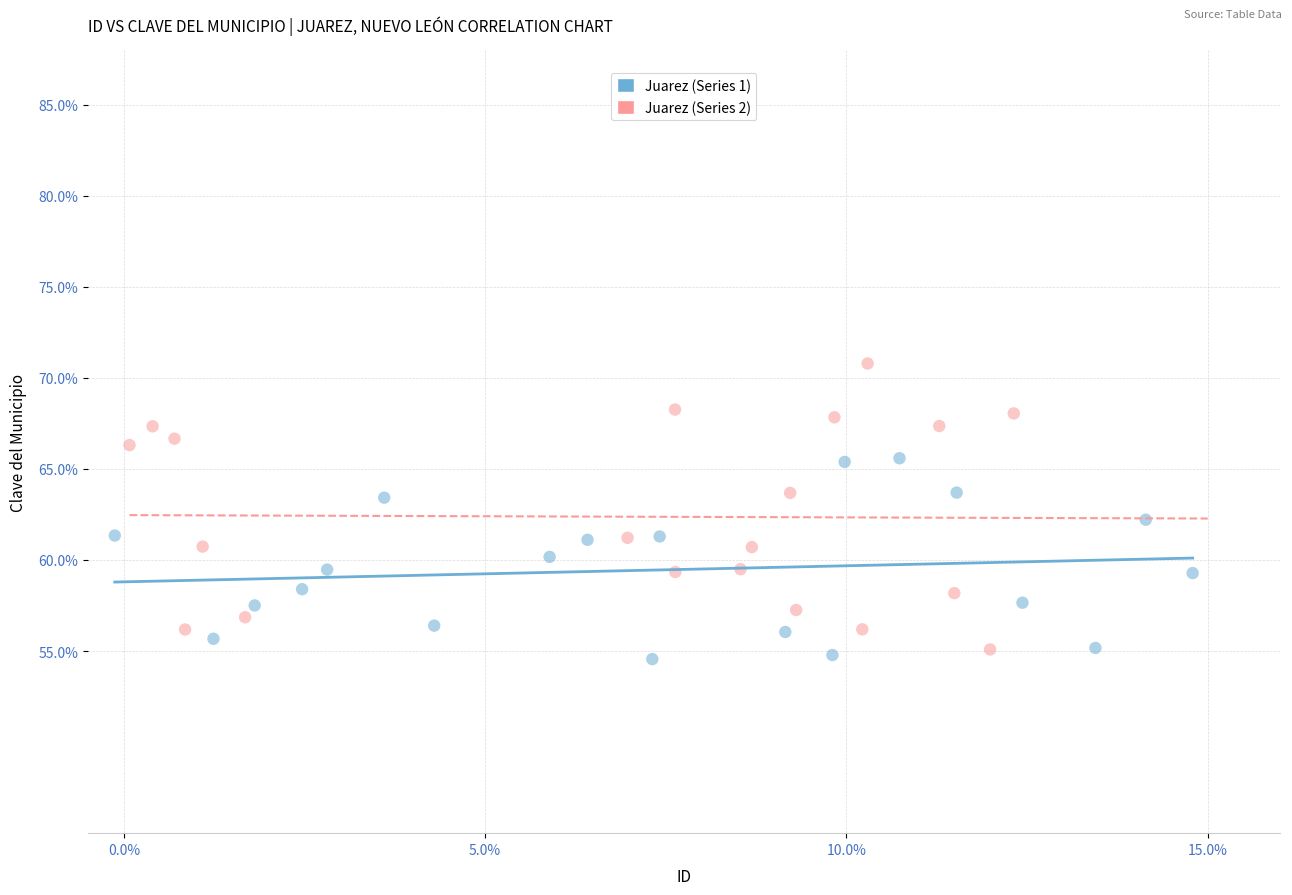

Which series has the widest spread of Y values?

Juarez (Series 2)